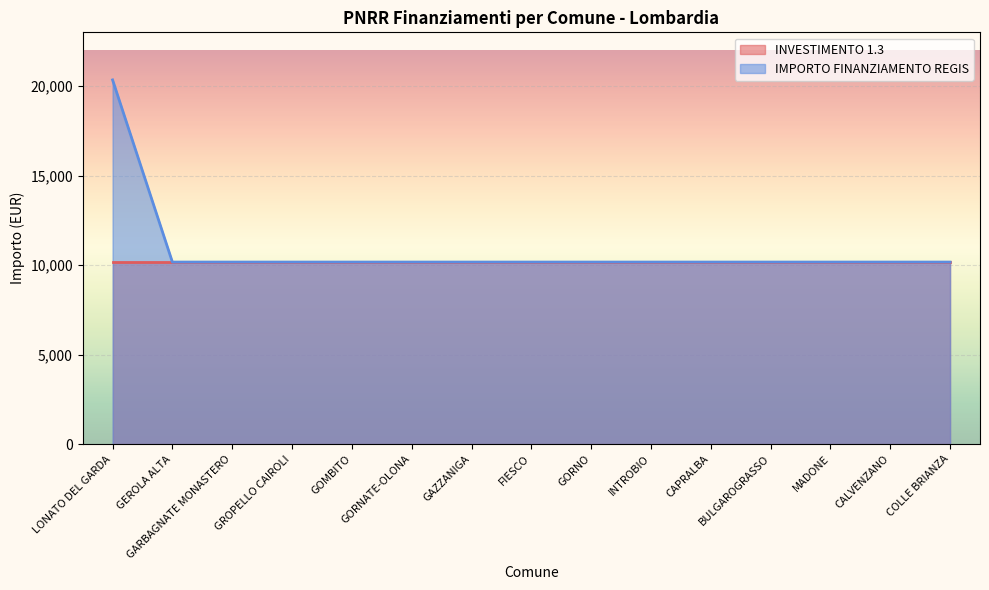

Rank the categories by value from highest to lowest.

LONATO DEL GARDA, GEROLA ALTA, GARBAGNATE MONASTERO, GROPELLO CAIROLI, GOMBITO, GORNATE-OLONA, GAZZANIGA, FIESCO, GORNO, INTROBIO, CAPRALBA, BULGAROGRASSO, MADONE, CALVENZANO, COLLE BRIANZA